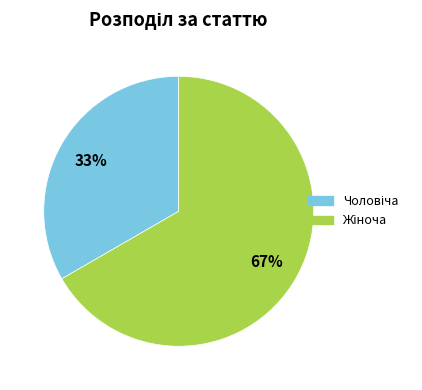

Does any single category account for the majority?

Yes